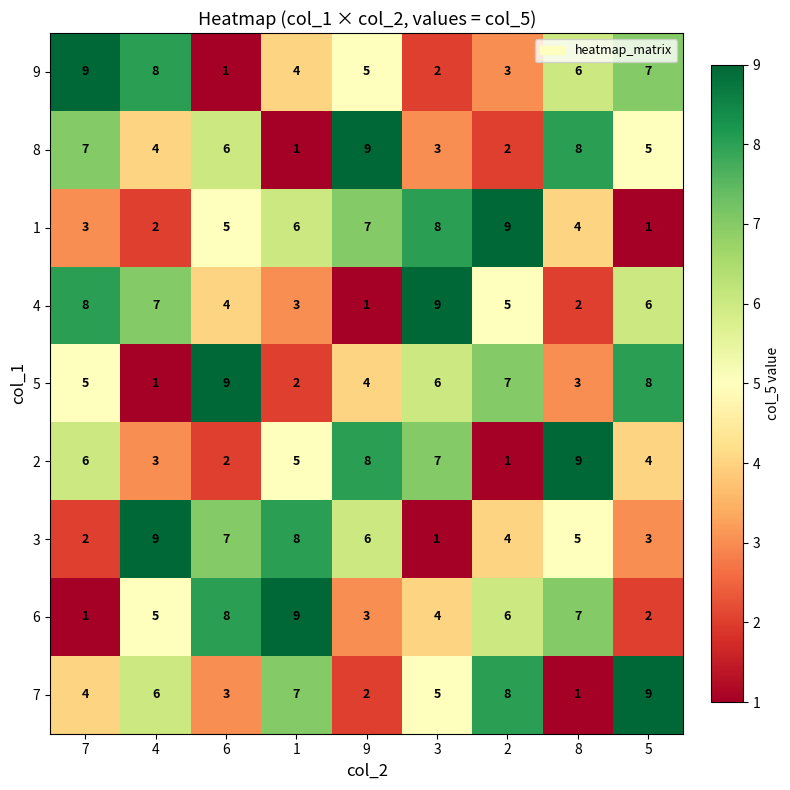

Is it true that 2 equals 11 at 9?

False